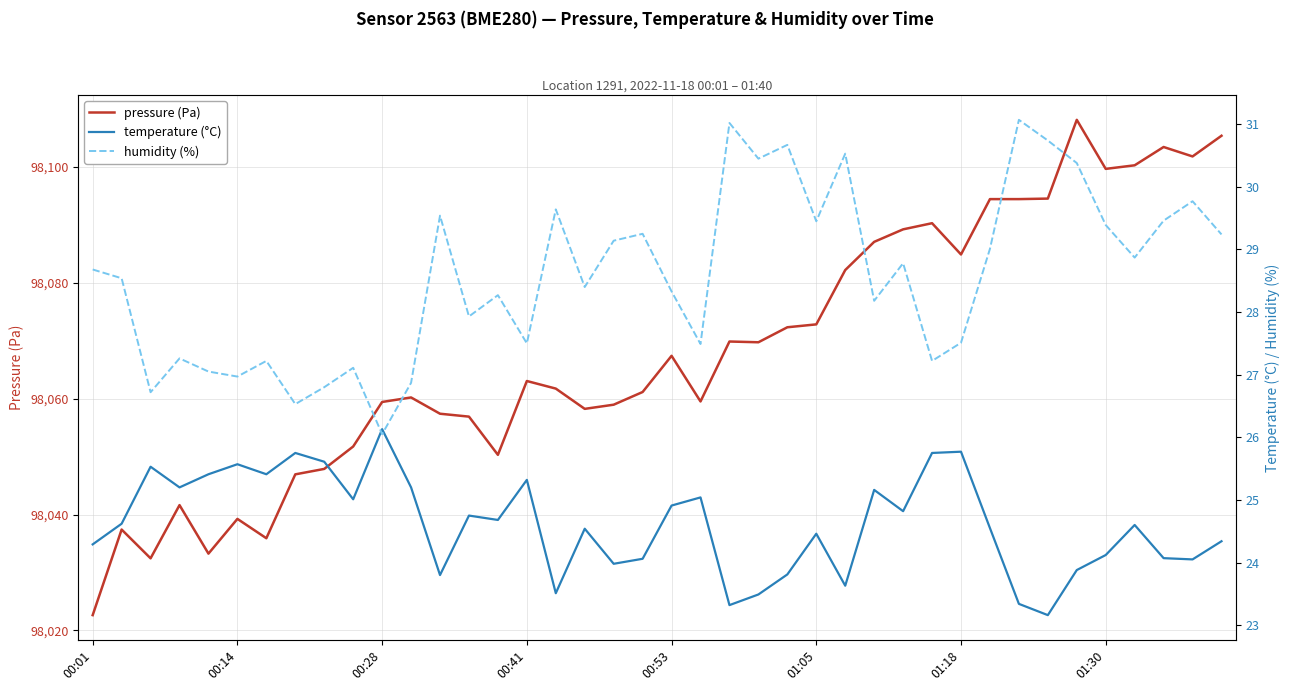

Reading left to right, what are all the values shown in this chart?

pressure (Pa): 98022.6	98037.4	98032.4	98041.6	98033.2	98039.2	98035.9	98046.9	98047.9	98051.8	98059.4	98060.2	98057.4	98056.9	98050.3	98063.1	98061.8	98058.2	98059.0	98061.2	98067.4	98059.5	98069.9	98069.8	98072.3	98072.8	98082.2	98087.1	98089.2	98090.3	98084.9	98094.5	98094.5	98094.6	98108.2	98099.7	98100.3	98103.5	98101.8	98105.4
temperature (°C): 24.3	24.6	25.5	25.2	25.4	25.6	25.4	25.8	25.6	25.0	26.1	25.2	23.8	24.8	24.7	25.3	23.5	24.5	24.0	24.1	24.9	25.0	23.3	23.5	23.8	24.5	23.6	25.2	24.8	25.8	25.8	24.6	23.3	23.2	23.9	24.1	24.6	24.1	24.1	24.3
humidity (%): 28.7	28.5	26.7	27.3	27.1	27.0	27.2	26.5	26.8	27.1	26.1	26.9	29.5	27.9	28.3	27.5	29.6	28.4	29.1	29.2	28.3	27.5	31.0	30.4	30.7	29.4	30.5	28.2	28.8	27.2	27.5	29.0	31.1	30.7	30.4	29.4	28.9	29.5	29.8	29.2